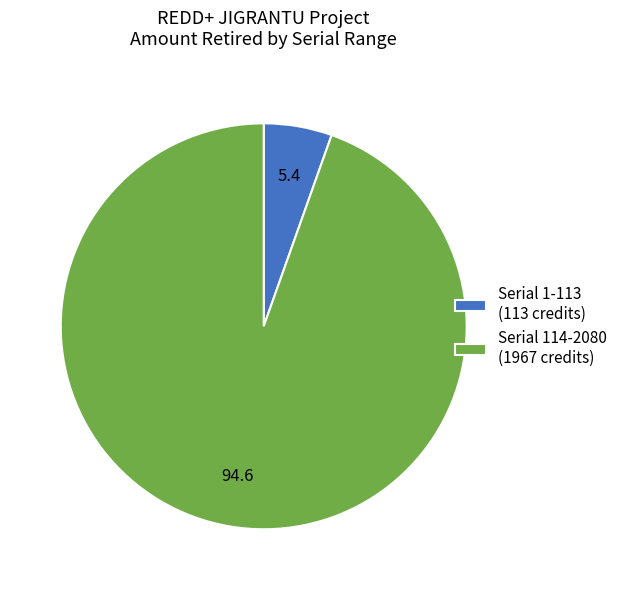

What is the ratio of the value at Serial 114-2080 (1967 credits) to the value at Serial 1-113 (113 credits)?

17.4